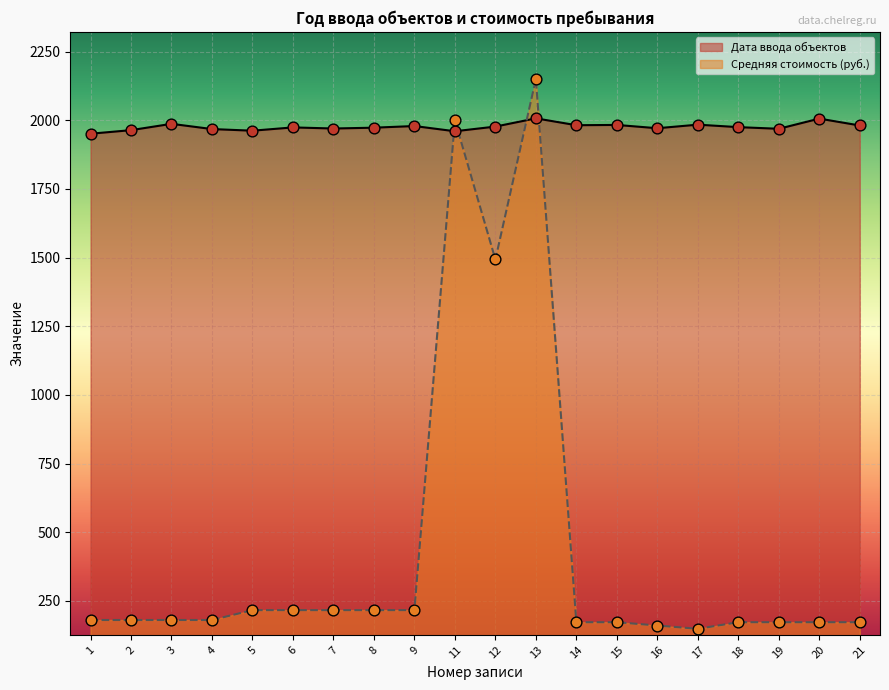

What is the total value across all series at 15?

2155